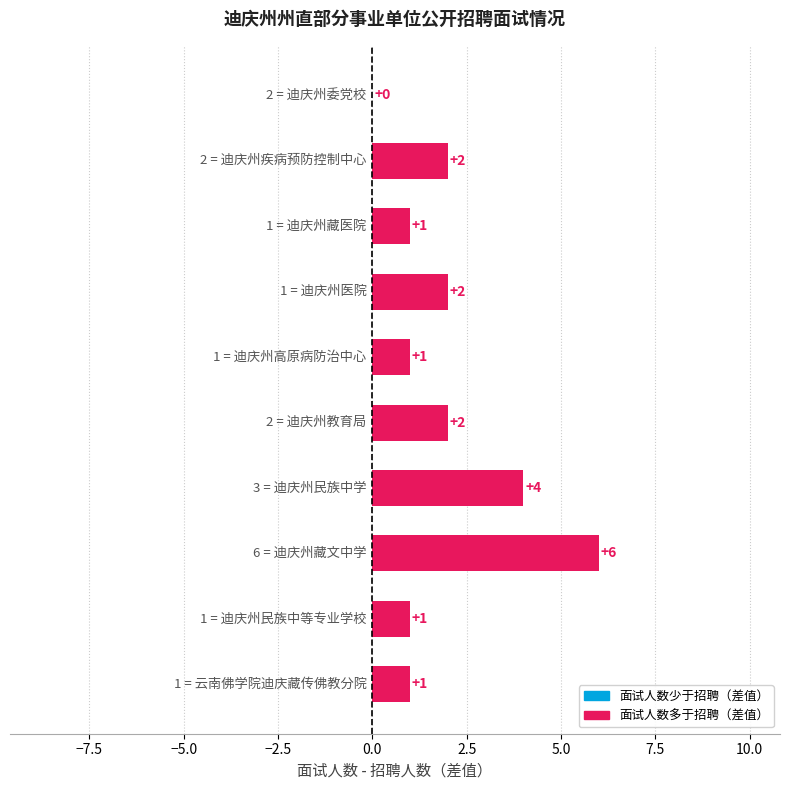

How many values are between 1 and 2?

7